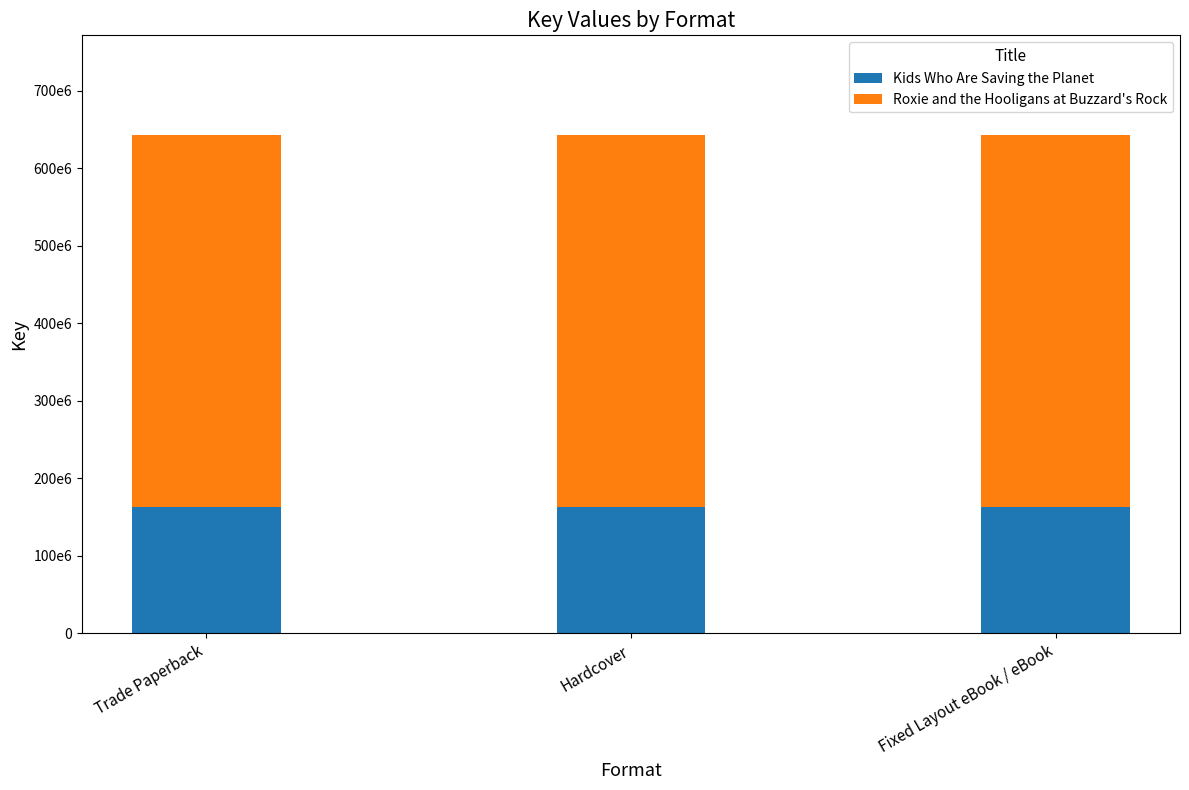

At which label does Kids Who Are Saving the Planet reach its peak?

Trade Paperback